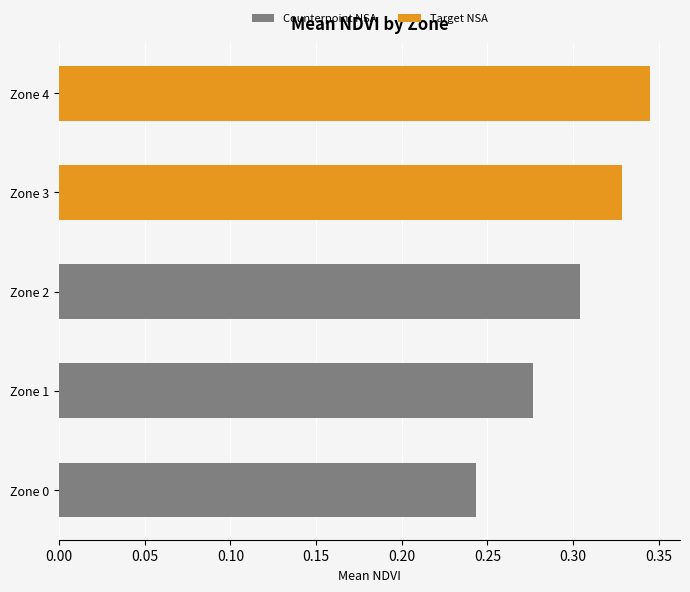

The chart shows a value of 0.3 at Zone 3. True or false?

True